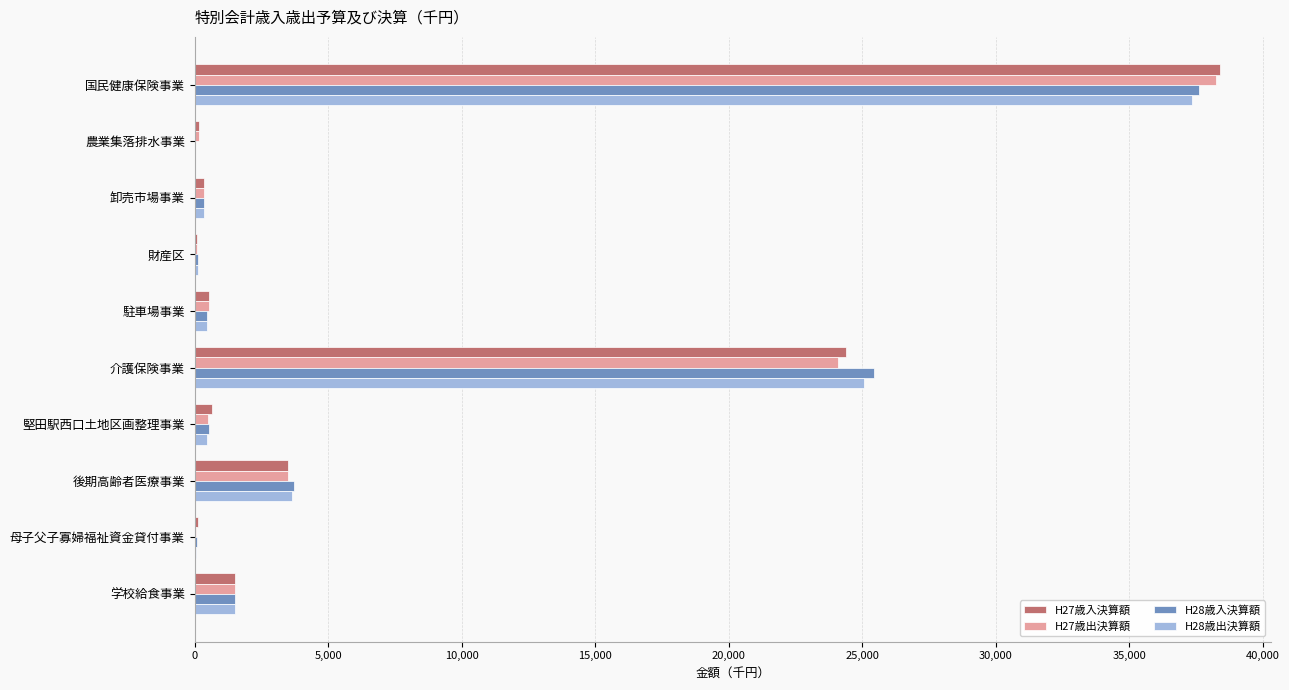

Which series changed the most between 国民健康保険事業 and 後期高齢者医療事業?

H27歳入決算額